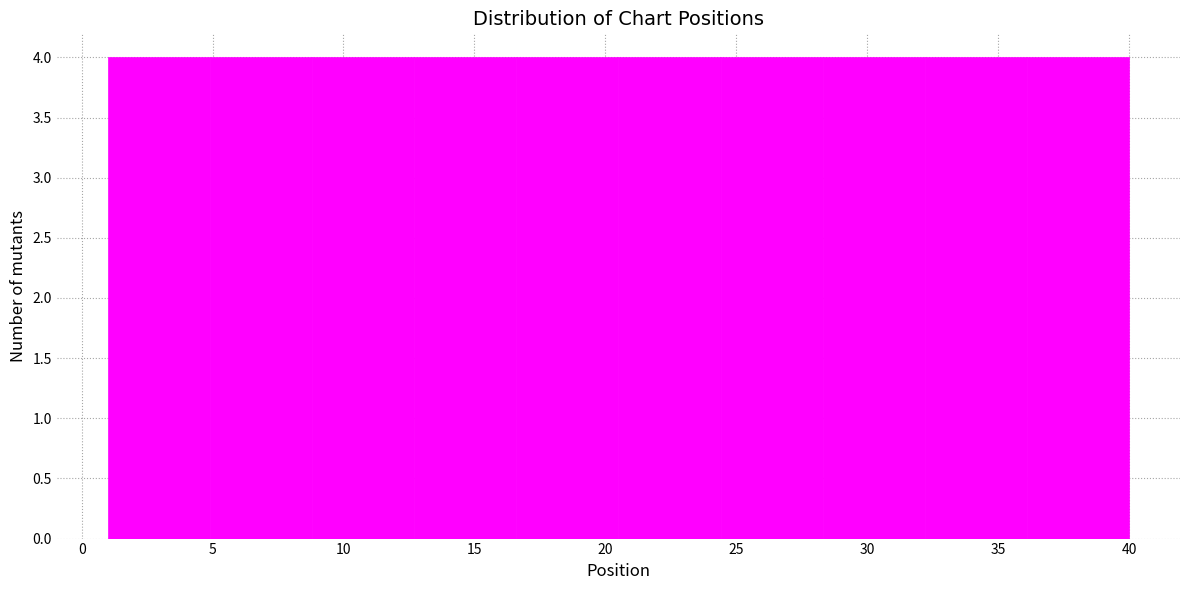

Reading left to right, transcribe this chart: for each bar, give the range it covers on the x-axis and its height. Neither the bar edges nor the heights are printed on the chart, so give them approximately, as read against the axes.

1.0 to 4.9: 4
4.9 to 8.8: 4
8.8 to 12.7: 4
12.7 to 16.6: 4
16.6 to 20.5: 4
20.5 to 24.4: 4
24.4 to 28.3: 4
28.3 to 32.2: 4
32.2 to 36.1: 4
36.1 to 40.0: 4